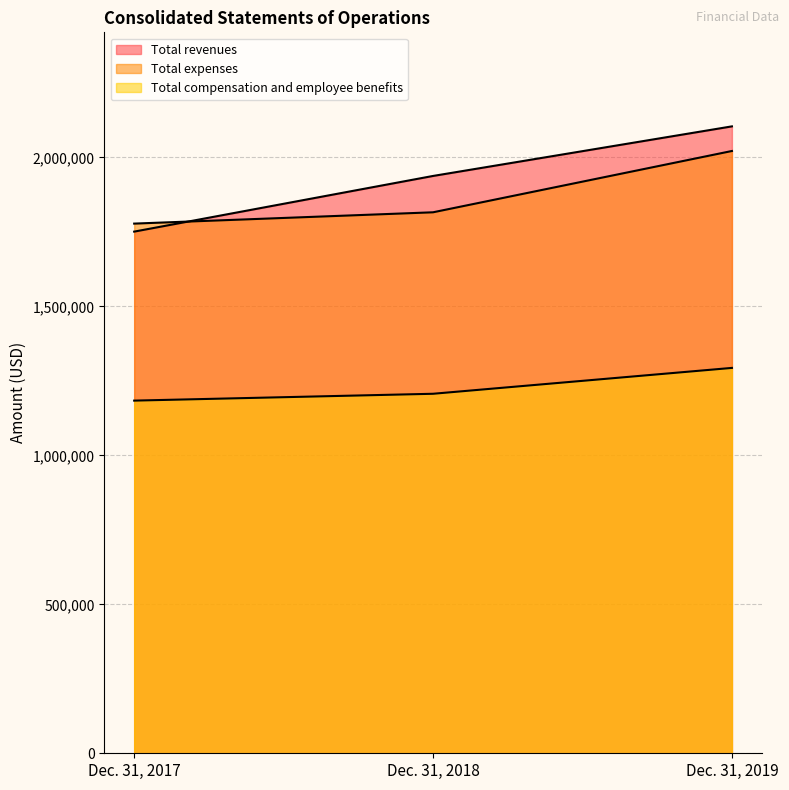

Reading left to right, list all the values displayed in this chart.

Total revenues: 1750951	1937810	2104231
Total expenses: 1777866	1815838	2021606
Total compensation and employee benefits: 1183718	1206693	1293523